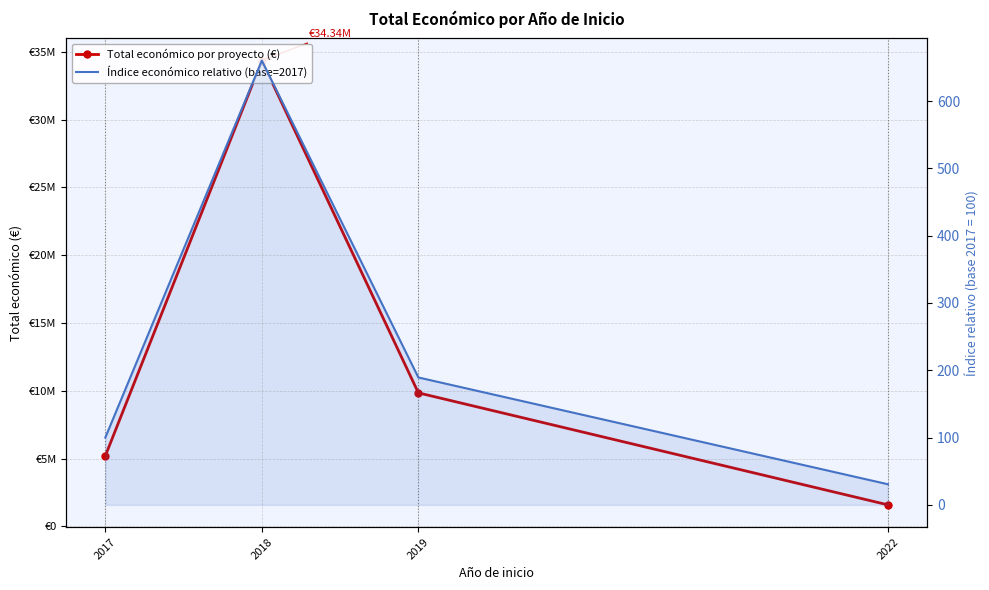

True or false: Índice económico relativo (base=2017) and Total económico por proyecto (€) cross at least once.

False